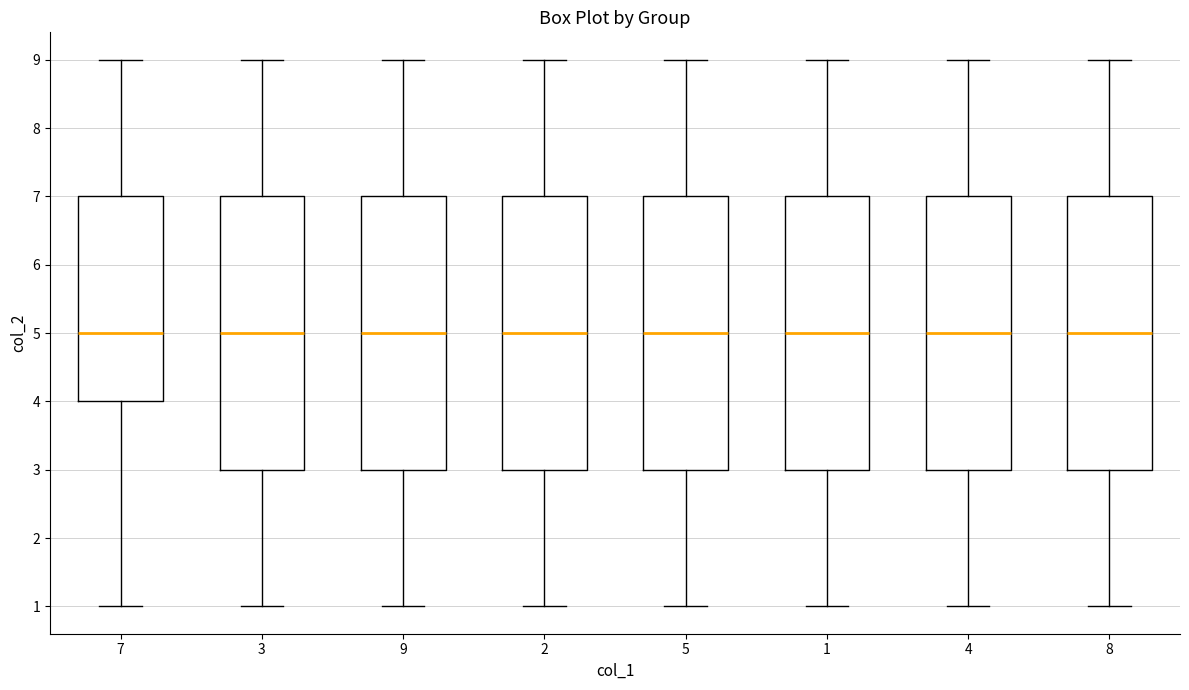

Reading left to right, transcribe this box plot: for each box, give where its median line is, the range the box spans, and where its two whiskers end, as read against the y-axis. The values are not printed on the chart, so give them approximately, as read against the axis.

7: median 5, box 4 to 7, whiskers 1 to 9
3: median 5, box 3 to 7, whiskers 1 to 9
9: median 5, box 3 to 7, whiskers 1 to 9
2: median 5, box 3 to 7, whiskers 1 to 9
5: median 5, box 3 to 7, whiskers 1 to 9
1: median 5, box 3 to 7, whiskers 1 to 9
4: median 5, box 3 to 7, whiskers 1 to 9
8: median 5, box 3 to 7, whiskers 1 to 9